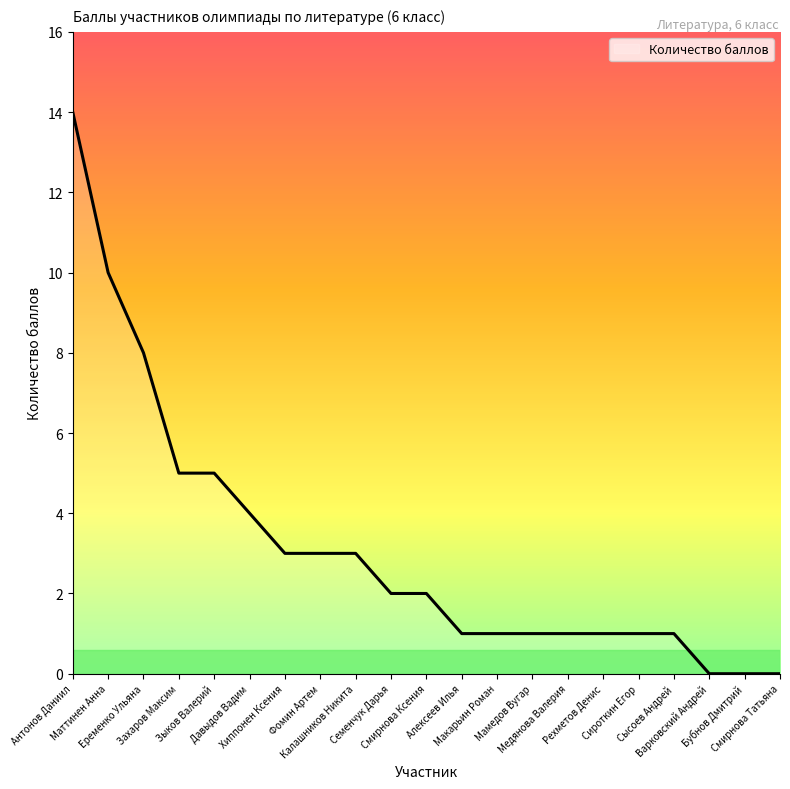

Reading left to right, extract all data points from this chart.

14	10	8	5	5	4	3	3	3	2	2	1	1	1	1	1	1	1	0	0	0